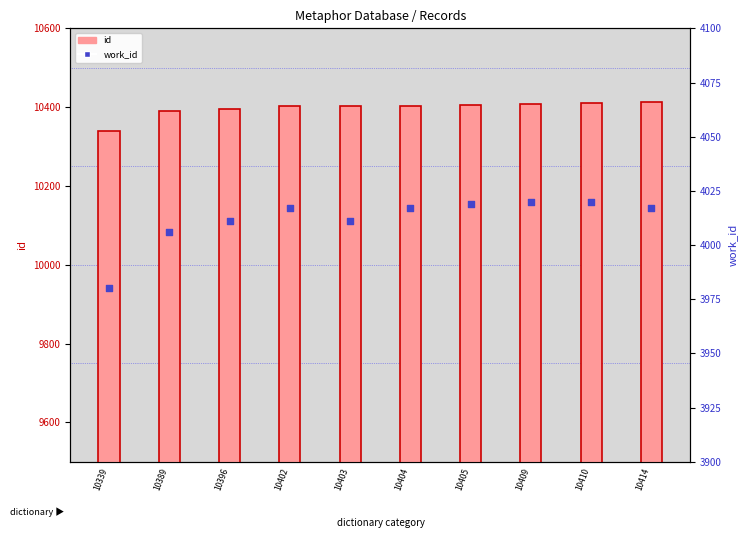

Which series has the largest Y range (max minus min)?

id